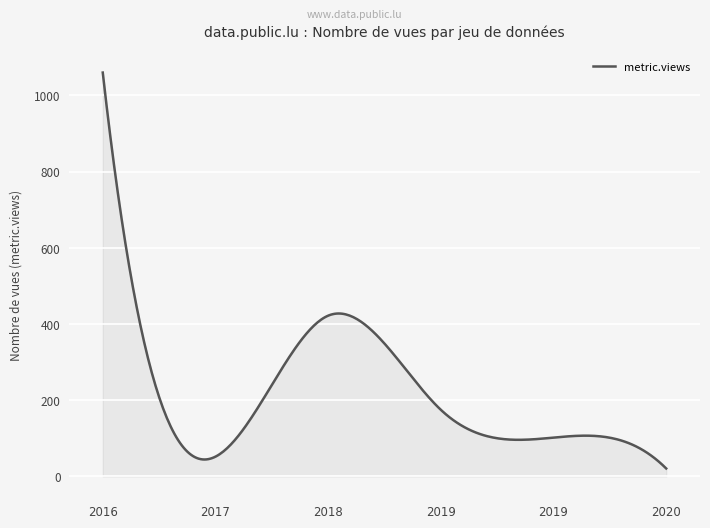

What is the greatest value displayed?

1060.0